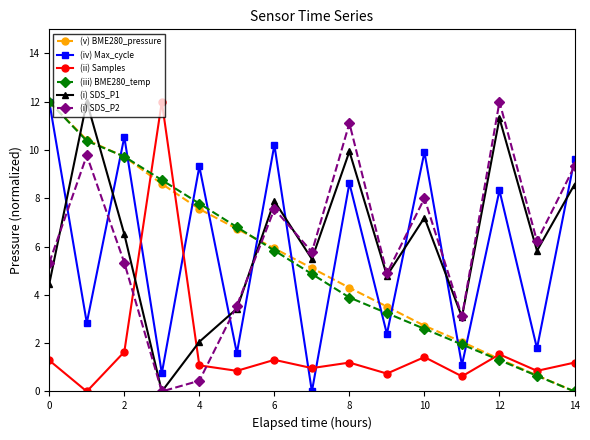

What is the maximum value for (iv) Max_cycle?

12.0